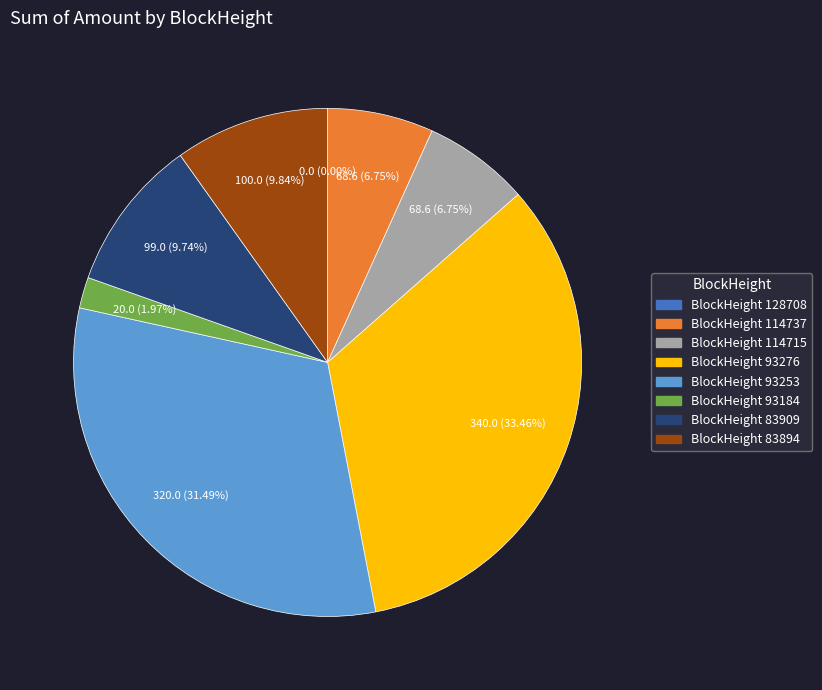

Which category has the biggest portion of the pie?

93276